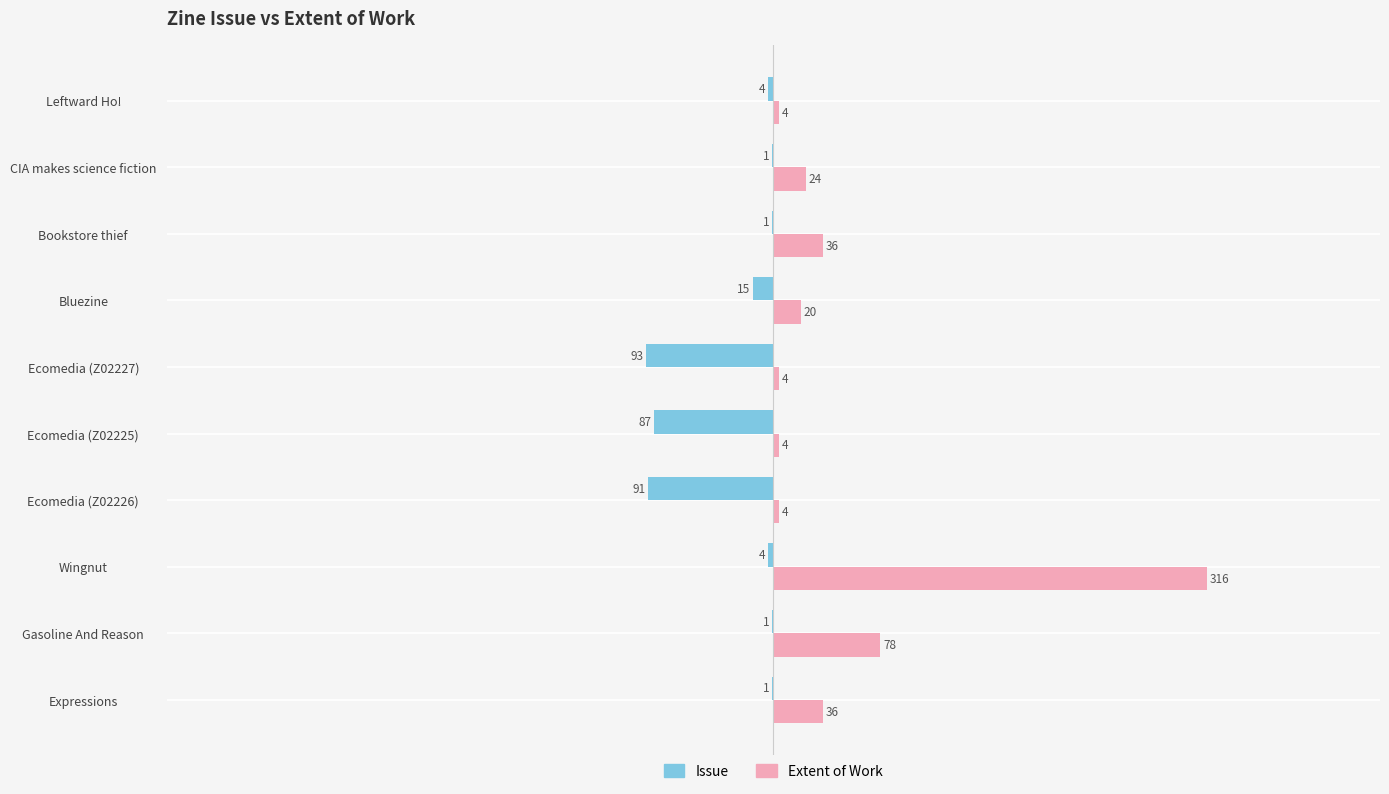

The Extent of Work series shows 129 at Wingnut. True or false?

False